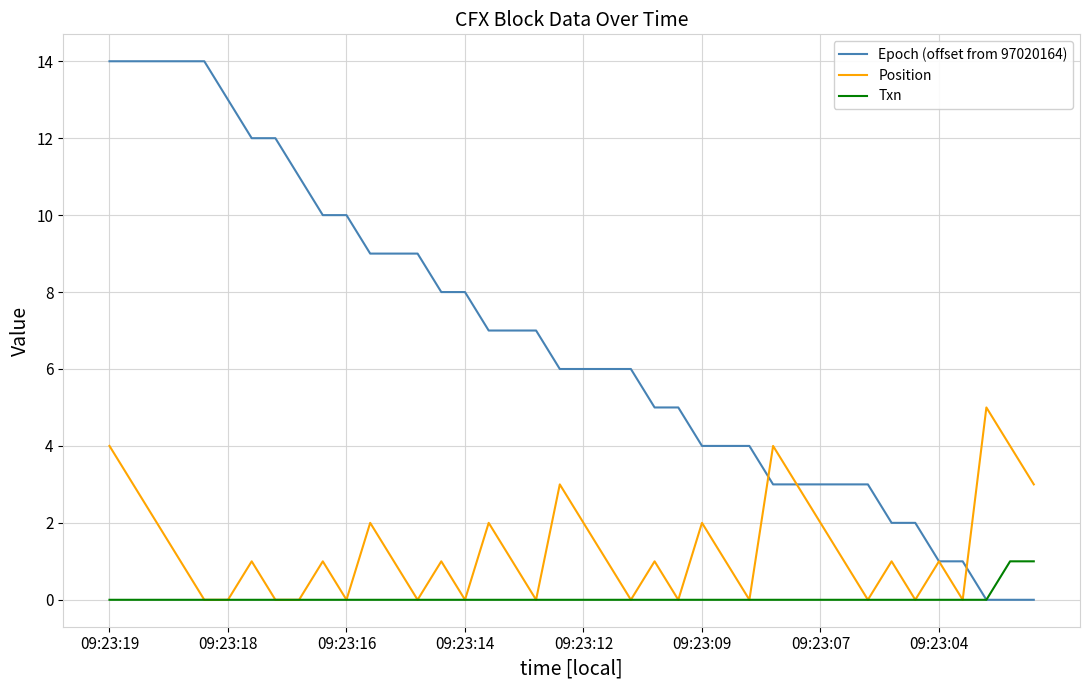

List the series in order of their overall mean, lowest first.

Txn, Position, Epoch (offset from 97020164)